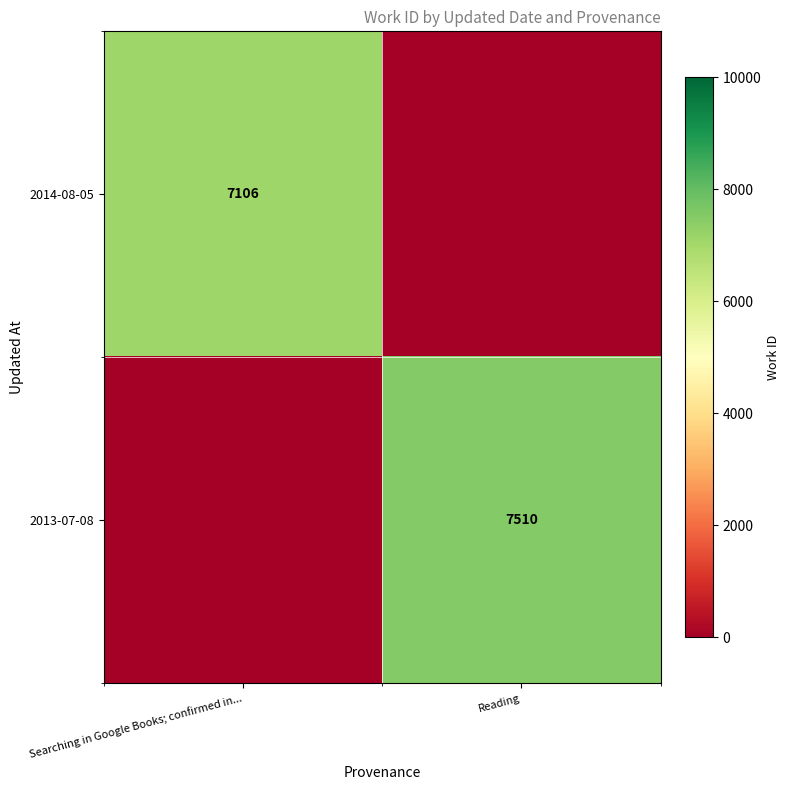

The 2013-07-08 series shows 4710 at Searching in Google Books; confirmed in.... True or false?

False